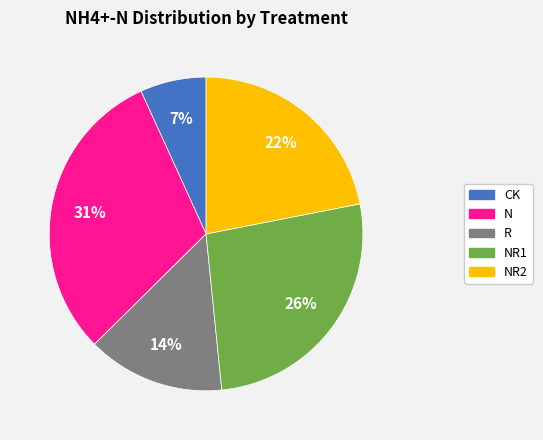

To the nearest percent, what is the difference between the largest and smallest slice percentages?

24%